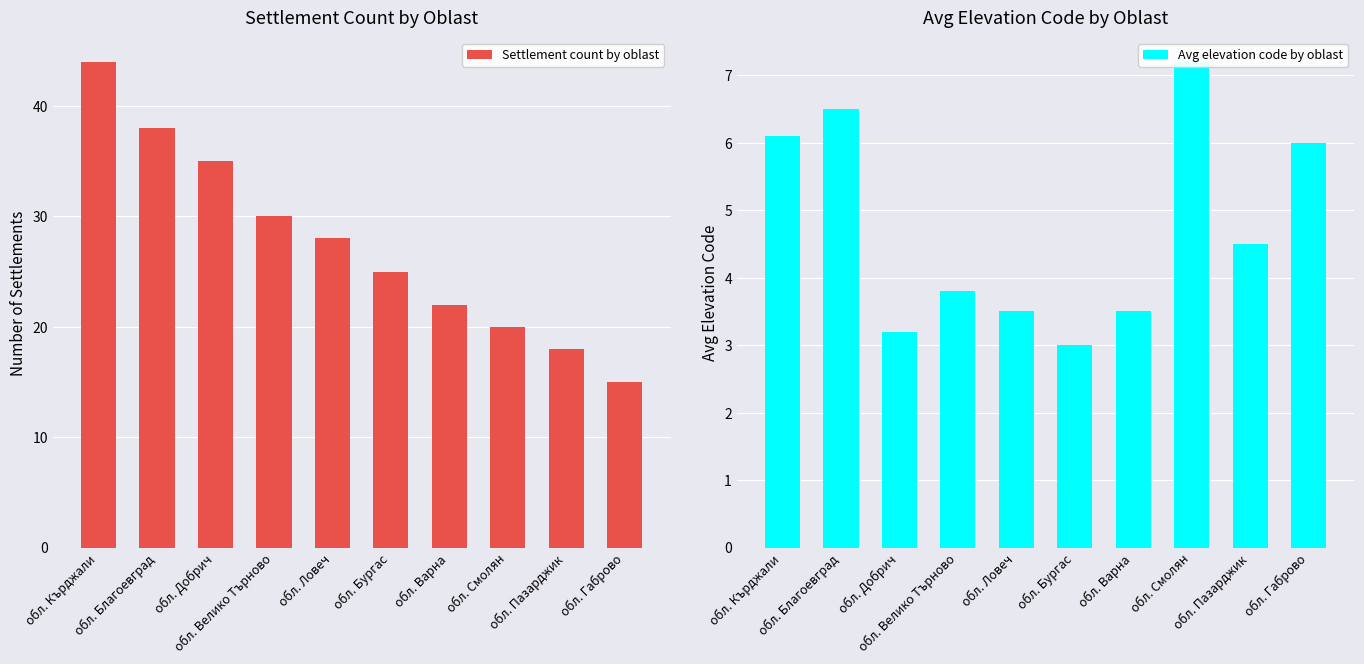

What is the average value of the Settlement count by oblast series?

27.5